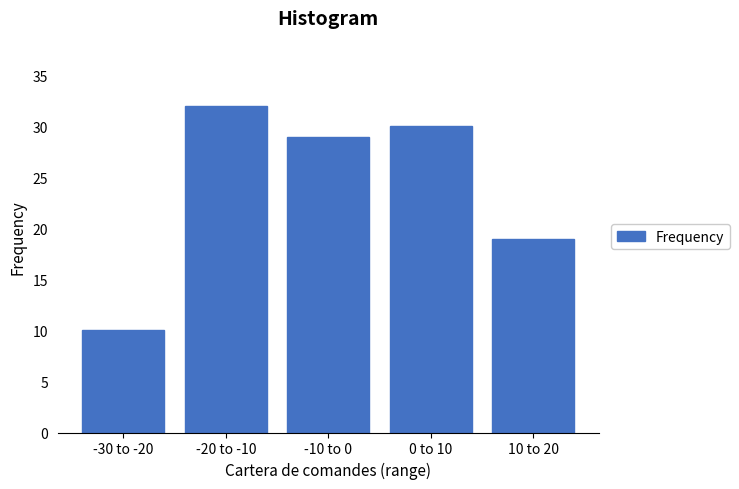

Reading left to right, list all the values displayed in this chart.

10	32	29	30	19